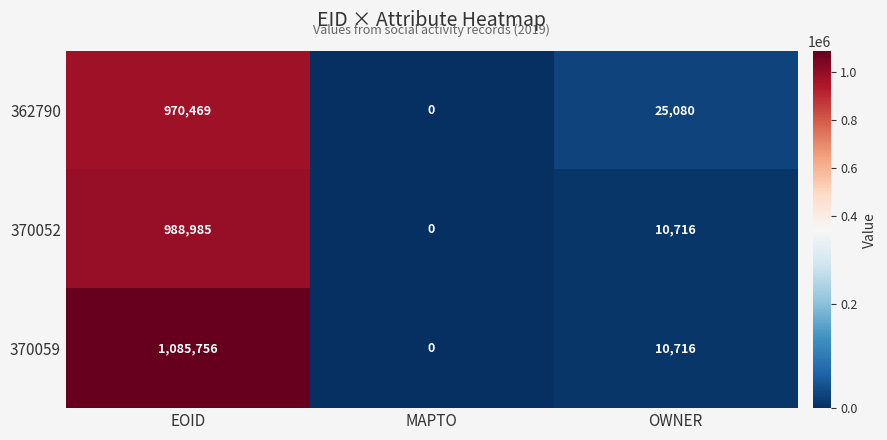

At which label does 370052 reach its minimum?

MAPTO